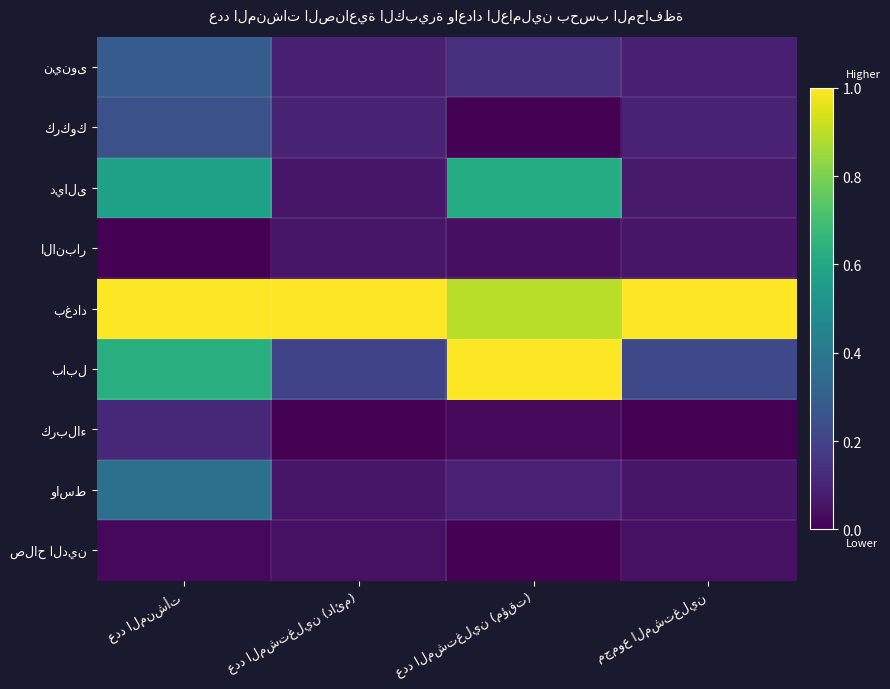

What is the approximate value of ديالى at مجموع المشتغلين?

0.1